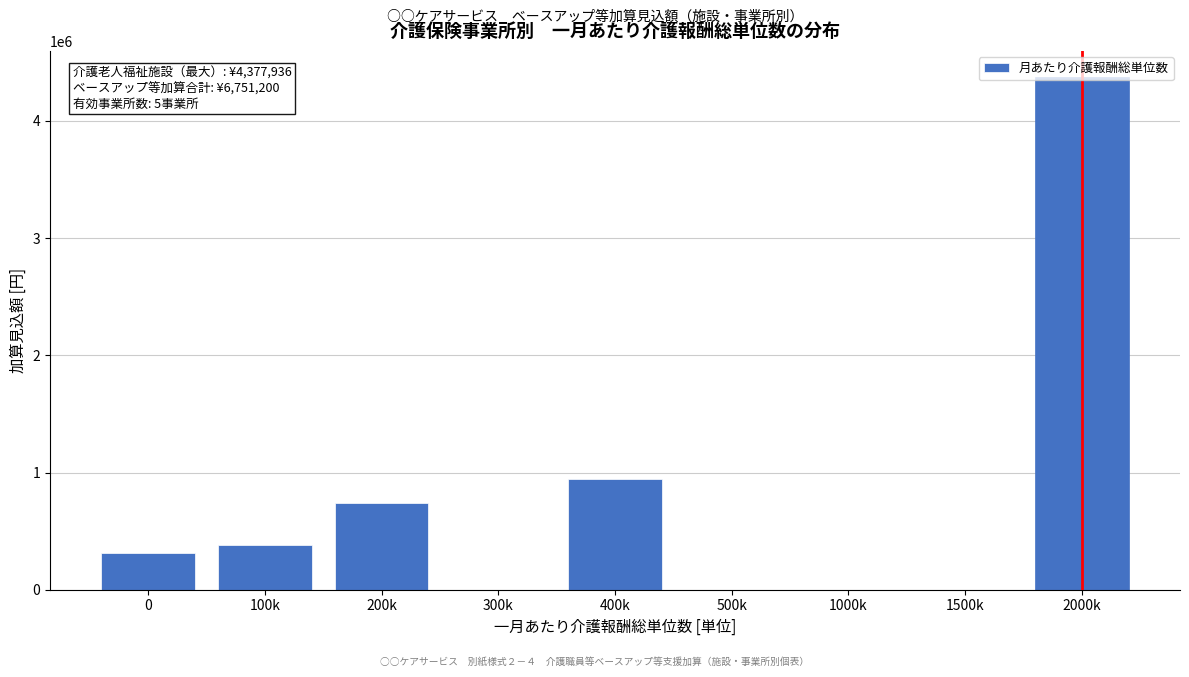

At which label is the value closest to 2188968?

400k